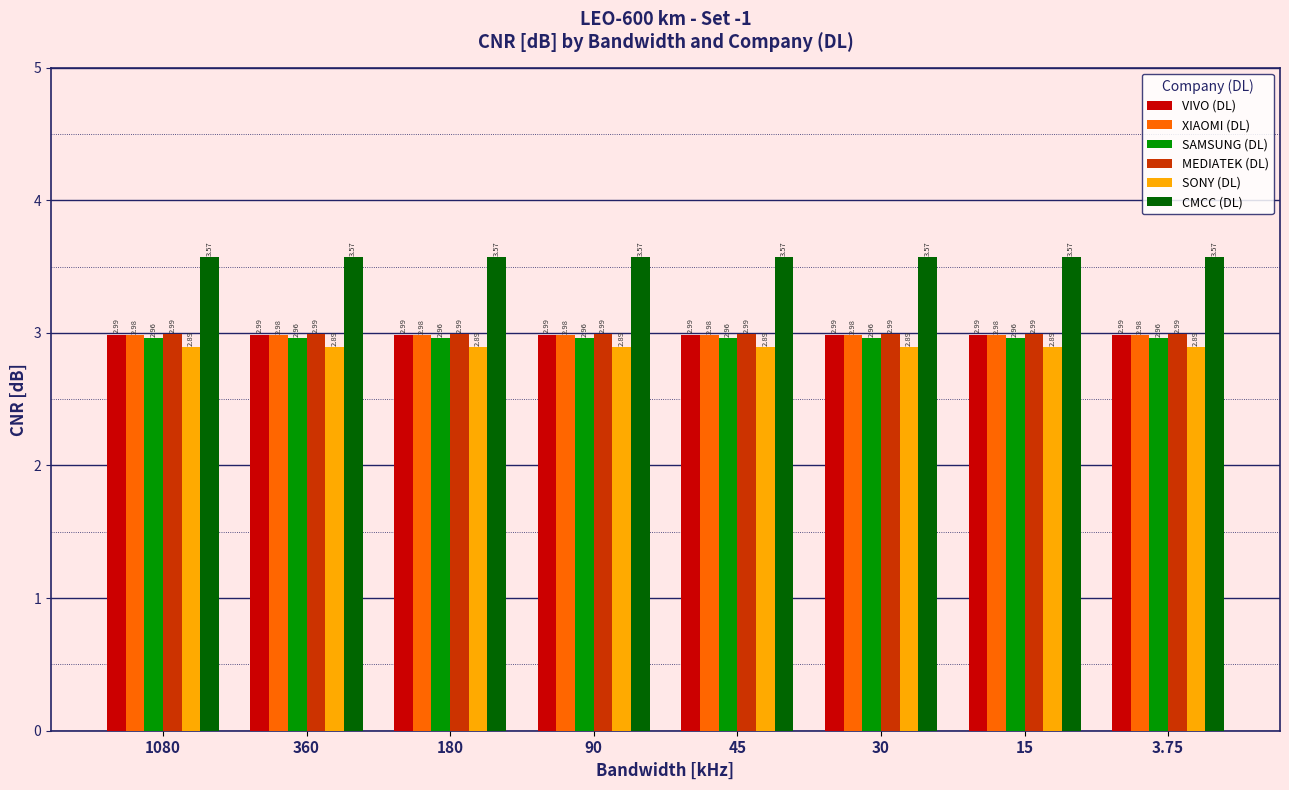

The value of SAMSUNG (DL) at 360 is 3.0. True or false?

True